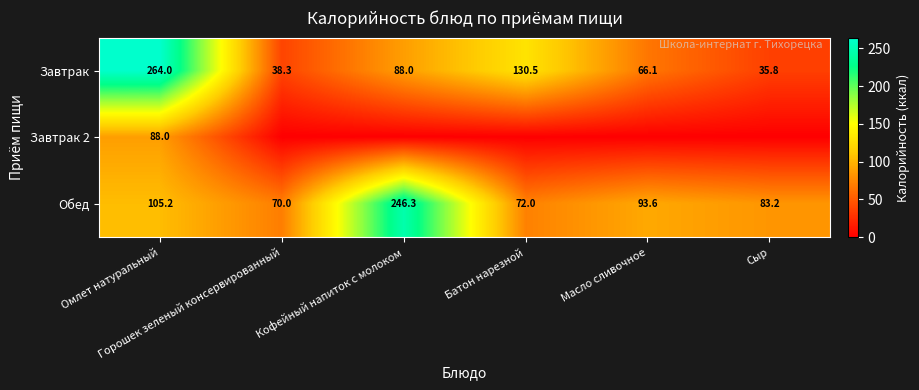

What is the total value across all series at Кофейный напиток с молоком?

334.3